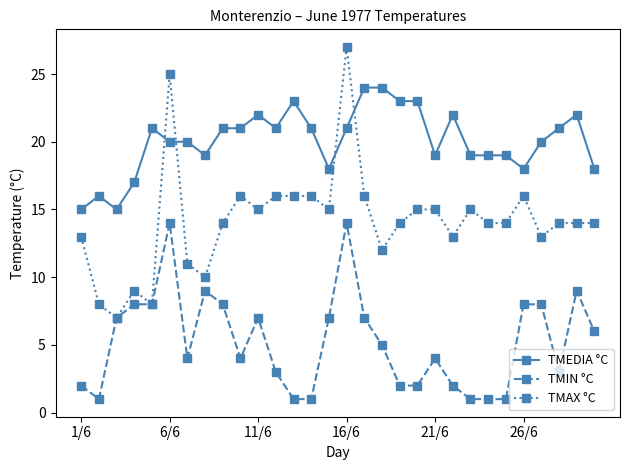

True or false: TMIN °C has more than 0 interior local peaks.

True